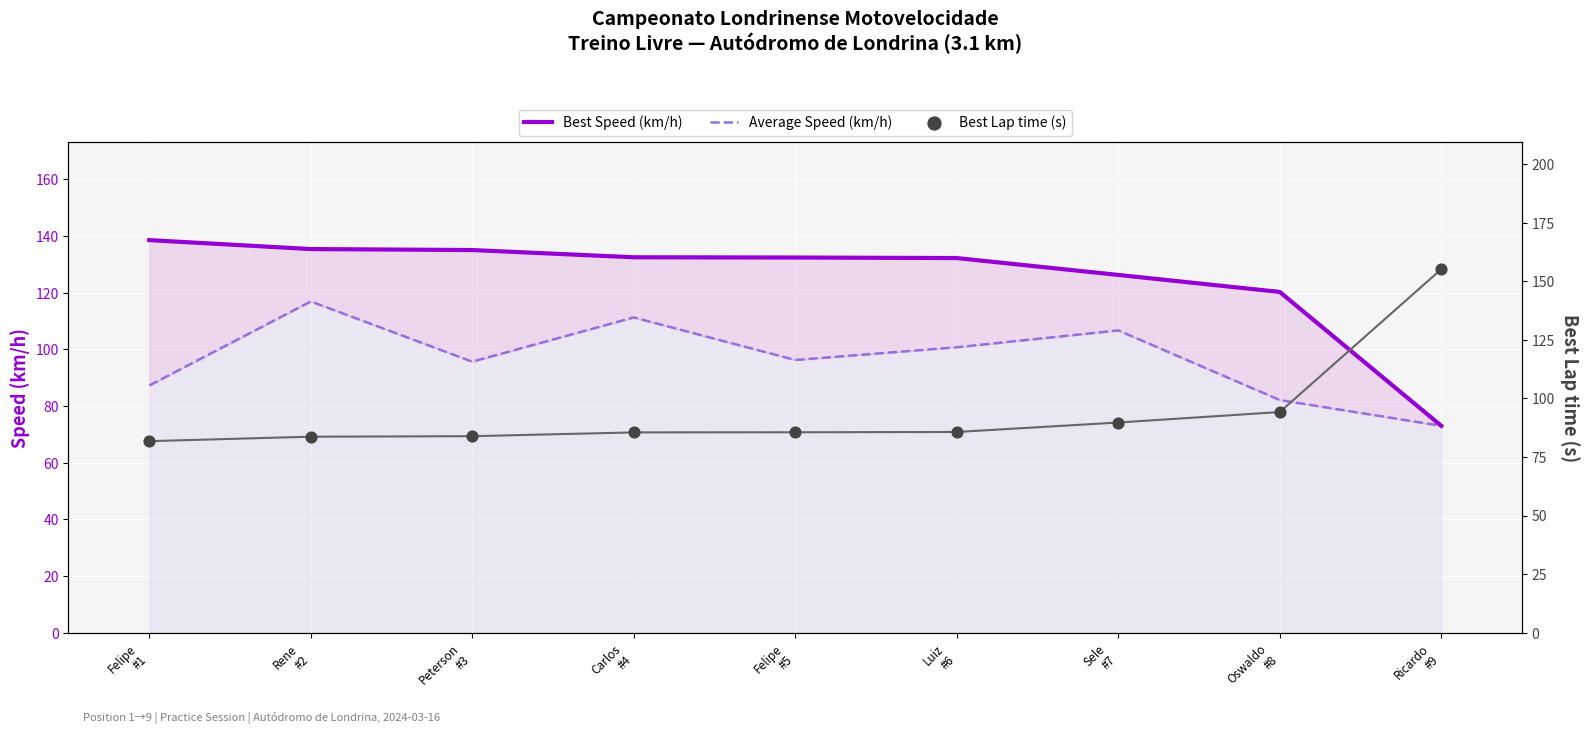

Which series reaches the maximum Y coordinate?

Best Lap time (s)